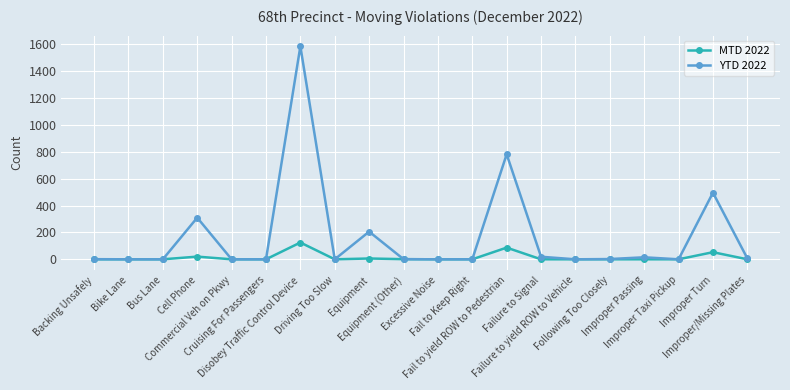

What position from the right is Bike Lane?

19